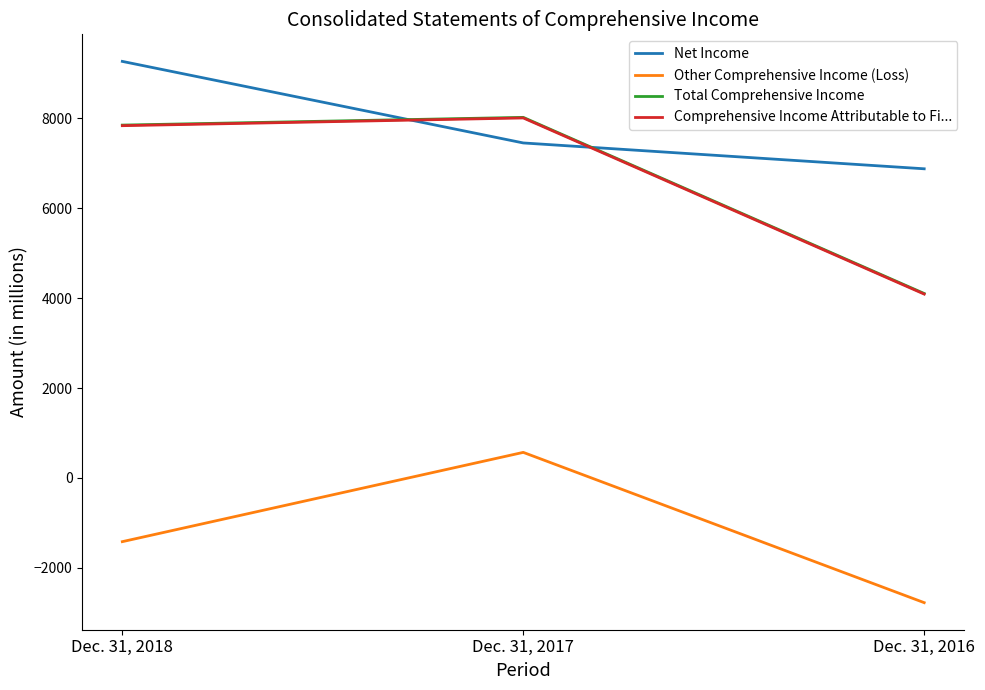

What is the difference between the highest and lowest values at Dec. 31, 2018?

10683